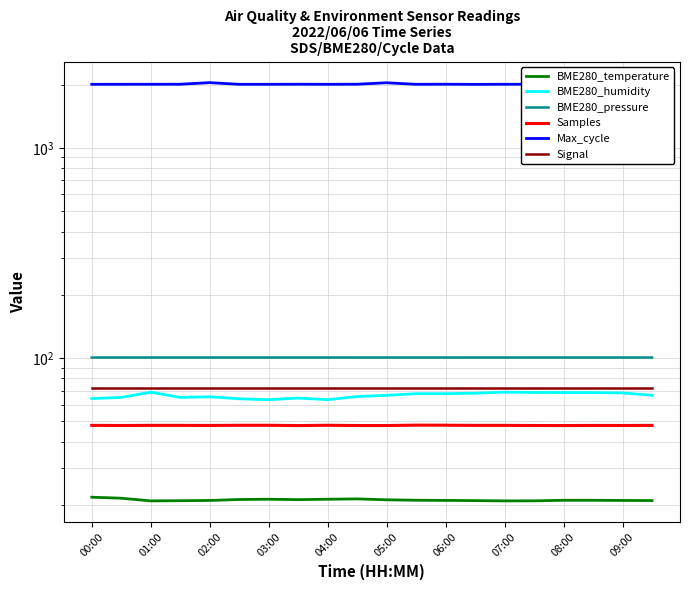

What is the difference between the maximum and minimum values in the Max_cycle series?

38.1